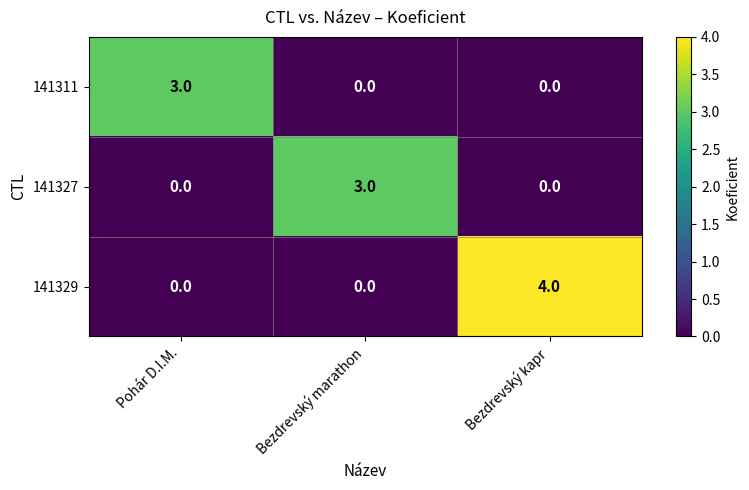

At how many categories does at least one series exceed 0?

3